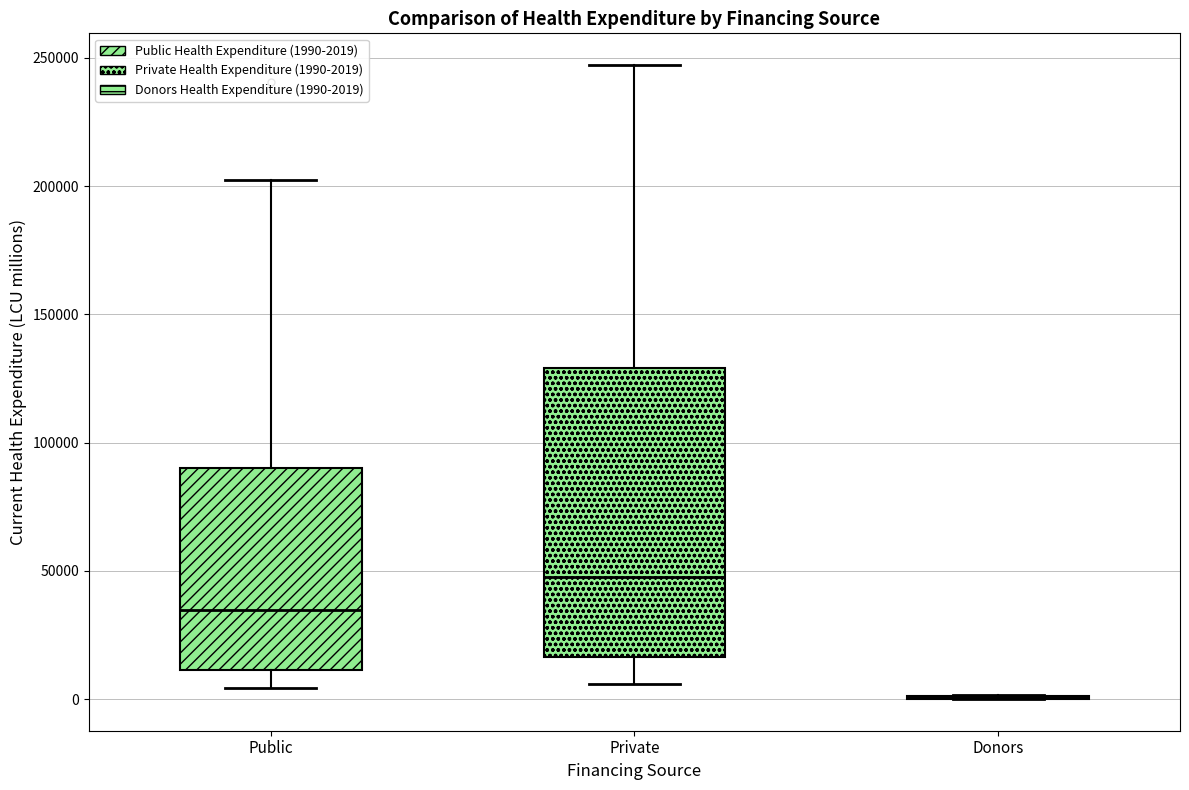

Comparing the boxes themselves (not the whiskers), which one is the tallest?

Private